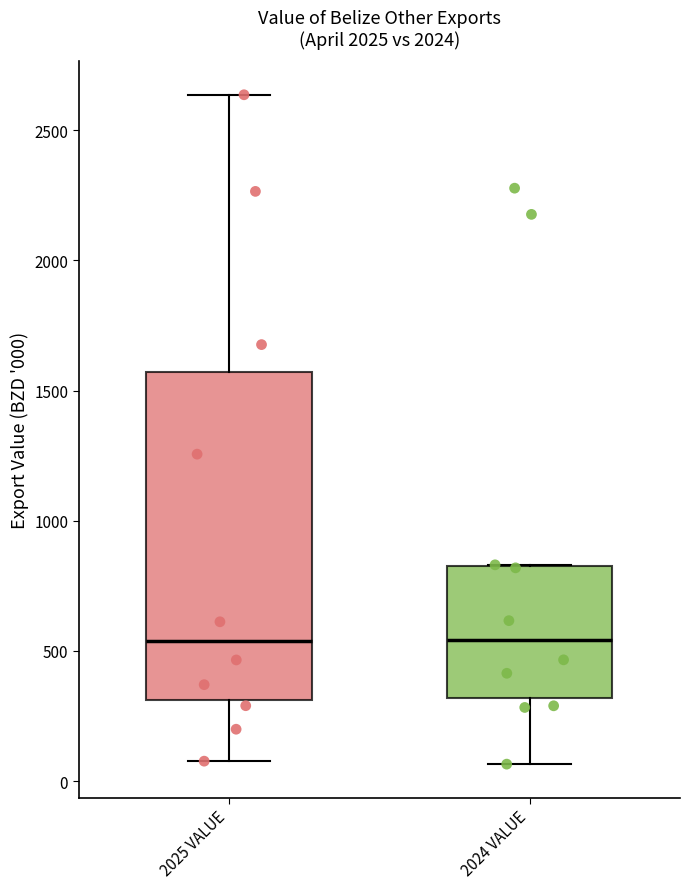

Reading left to right, transcribe this box plot: for each box, give where its median line is, the range the box spans, and where its two whiskers end, as read against the y-axis. The values are not printed on the chart, so give them approximately, as read against the axis.

2025 VALUE: median 550, box 300 to 1550, whiskers 100 to 2650
2024 VALUE: median 550, box 300 to 850, whiskers 50 to 850